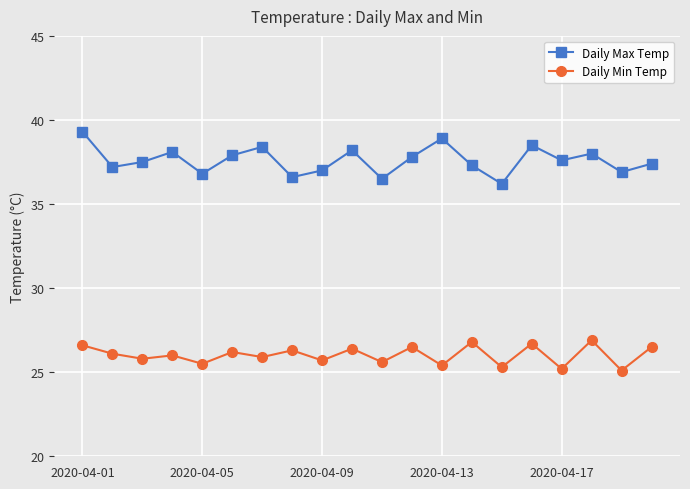

At how many categories does at least one series exceed 35?

20